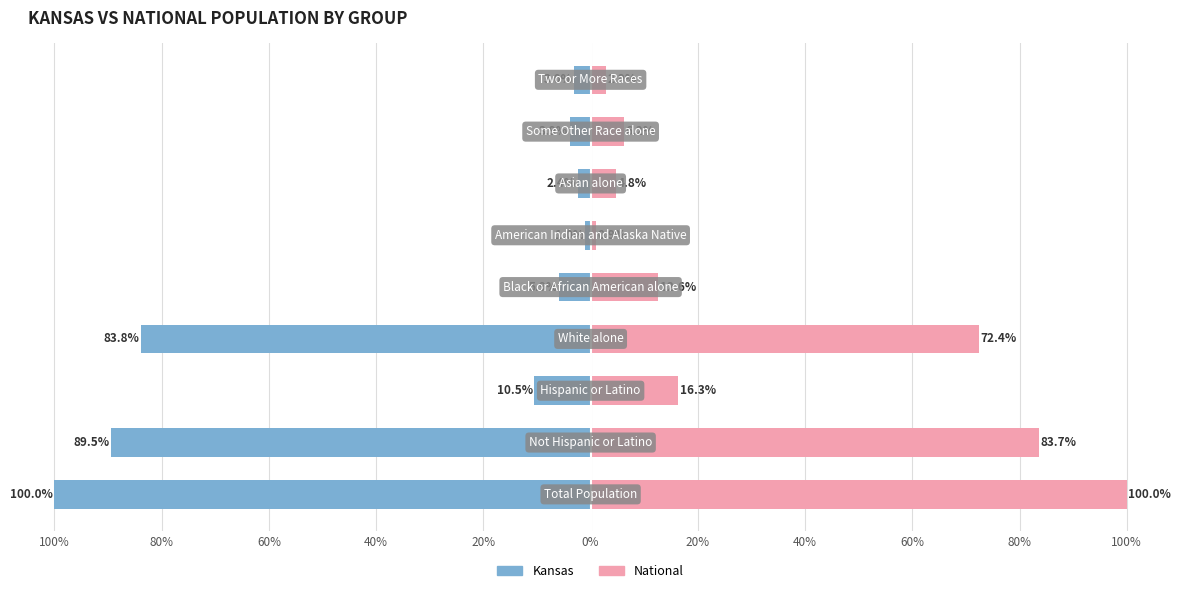

Is the value of Kansas at 40% greater than the value of National at 100%?

No